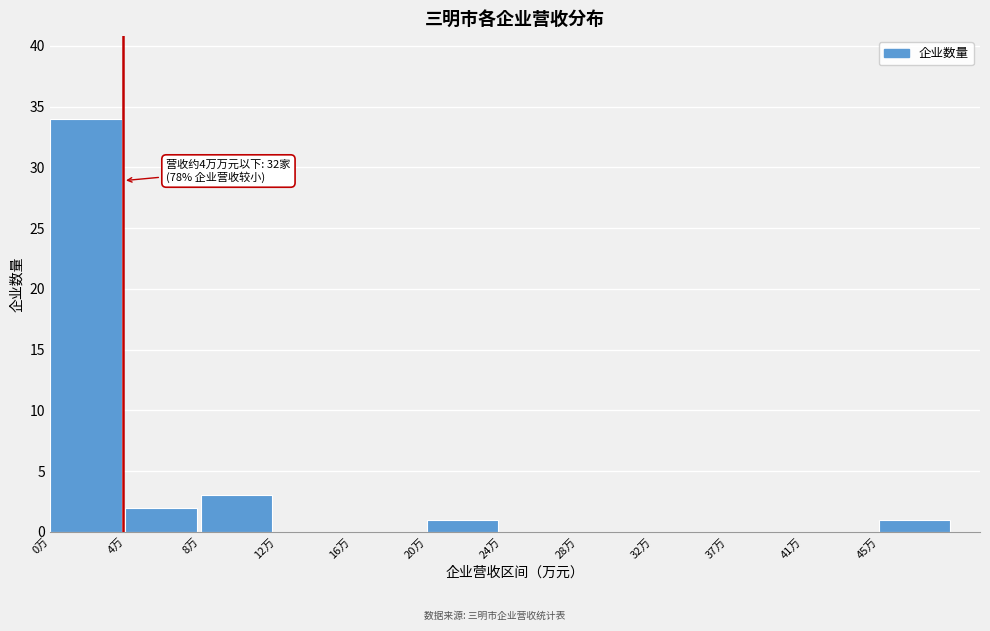

Reading right to left, transcribe all the data shown in this chart.

45万=1	41万=0	37万=0	32万=0	28万=0	24万=0	20万=1	16万=0	12万=0	8万=3	4万=2	0万=34